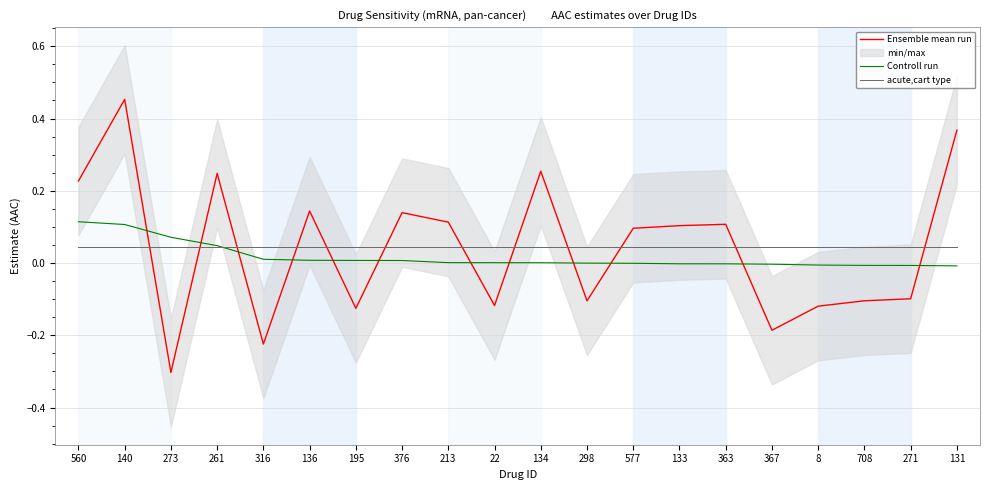

List the series in order of their peak value, highest first.

Ensemble mean run, Controll run, acute,cart type